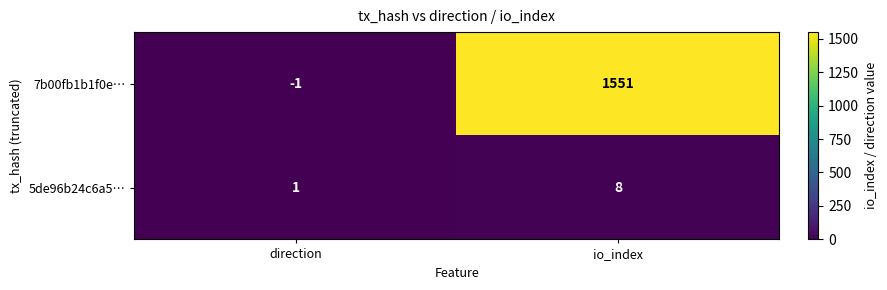

Reading left to right, extract all data points from this chart.

7b00fb1b1f0e…: -1	1551
5de96b24c6a5…: 1	8